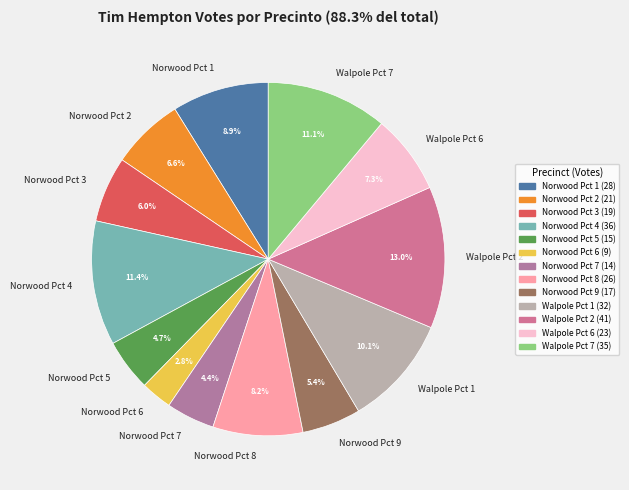

Which has a higher value, Walpole Pct 2 or Norwood Pct 4?

Walpole Pct 2